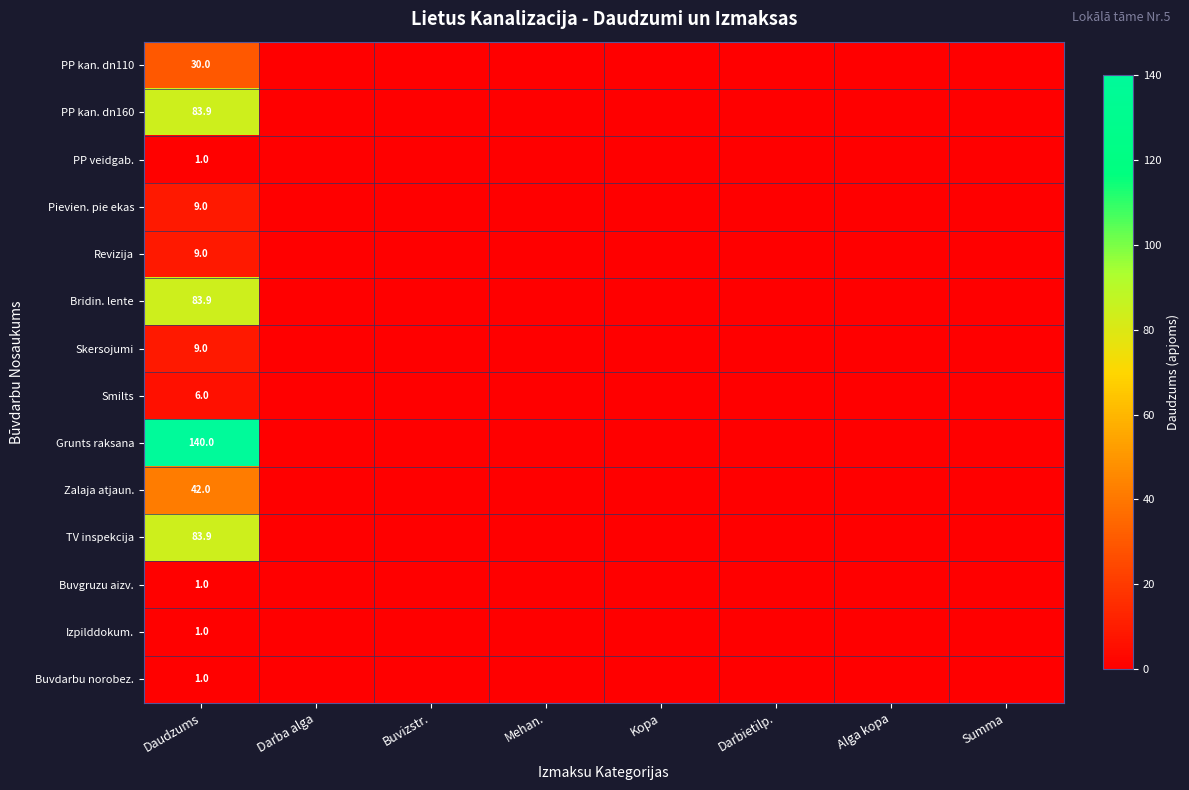

The value of TV inspekcija at Daudzums is 83.9. True or false?

True